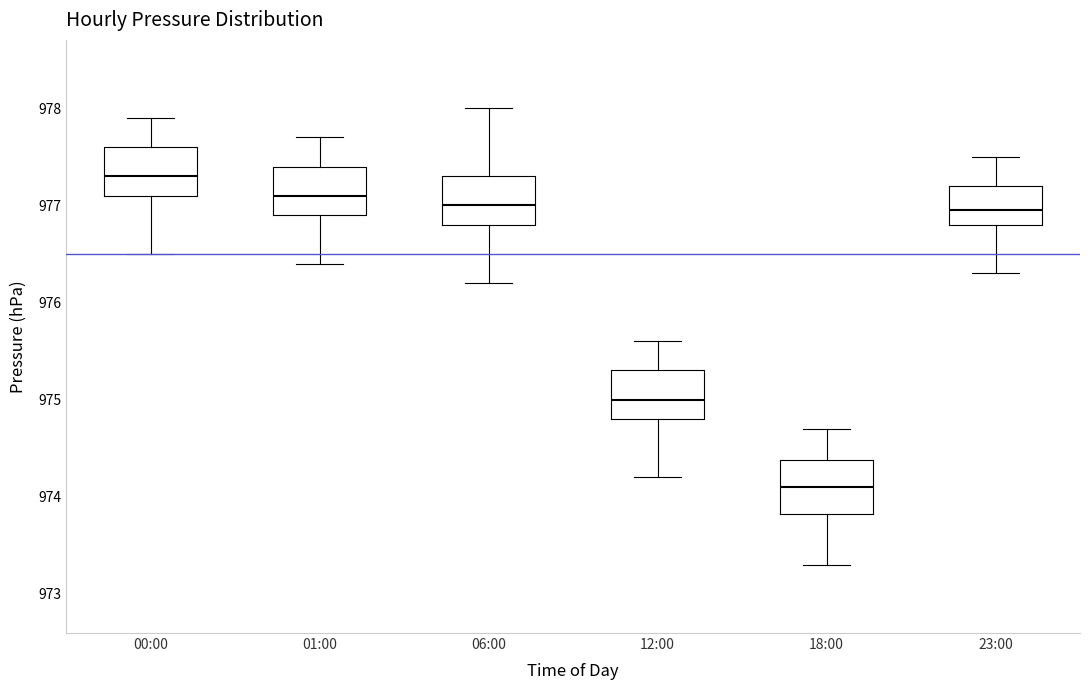

Where does the median line of the box for 06:00 sit on the y-axis? The values are not printed on the chart, so give them approximately, as read against the axis.

977.0